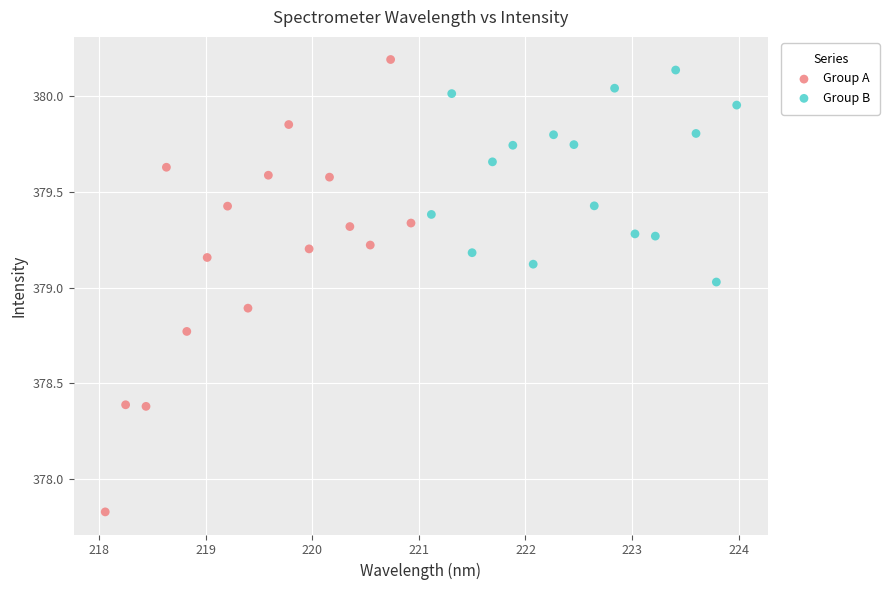

Which series has the largest Y range (max minus min)?

Group A